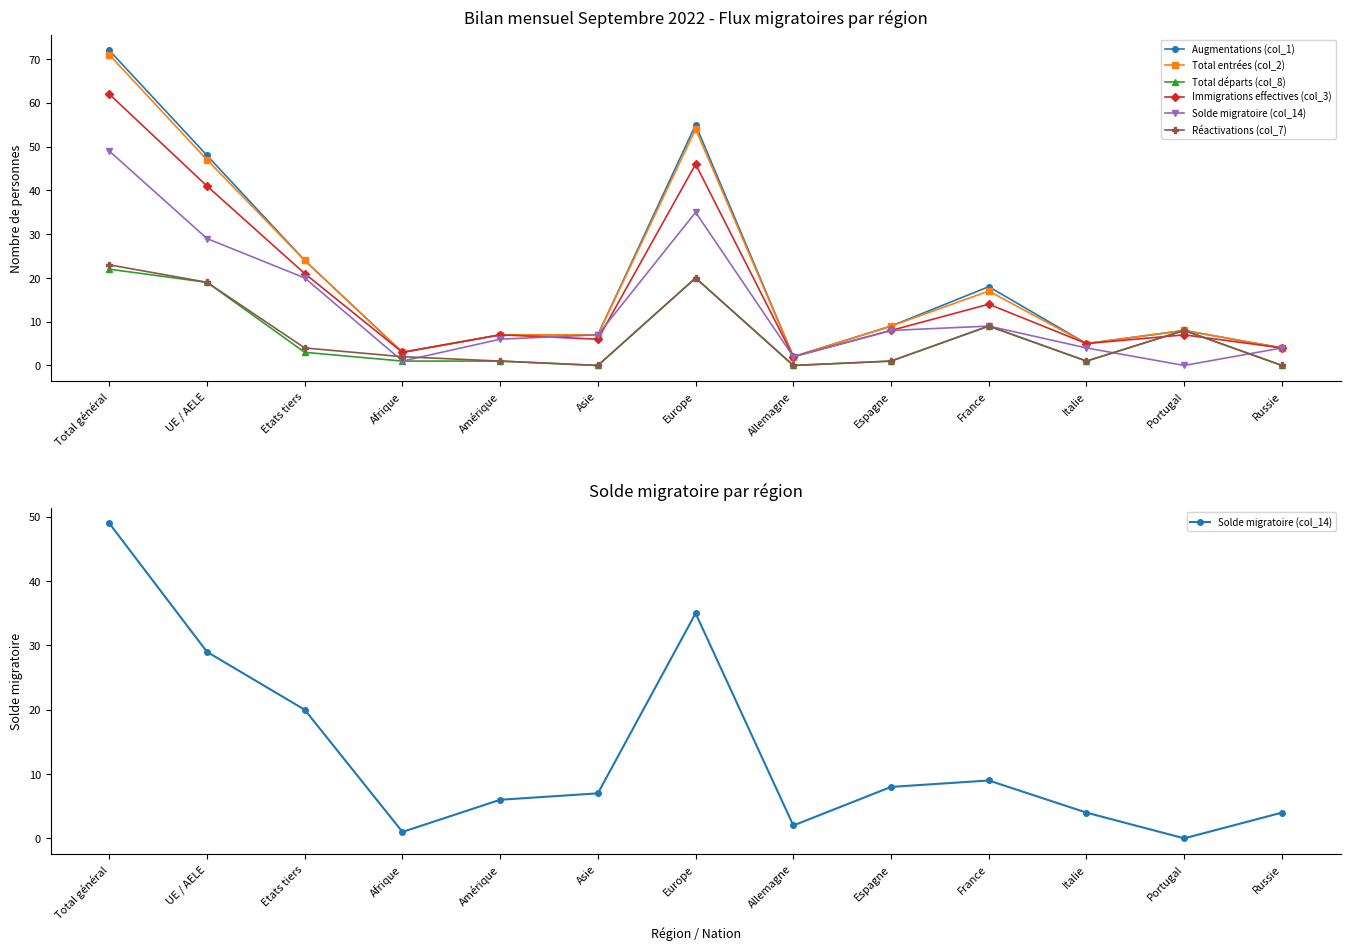

What is the sum of the Réactivations (col_7) values at Amérique and Portugal?

9